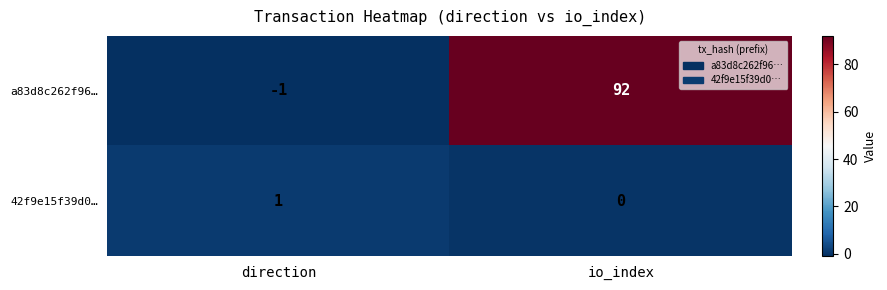

What is the maximum value shown in the chart?

92